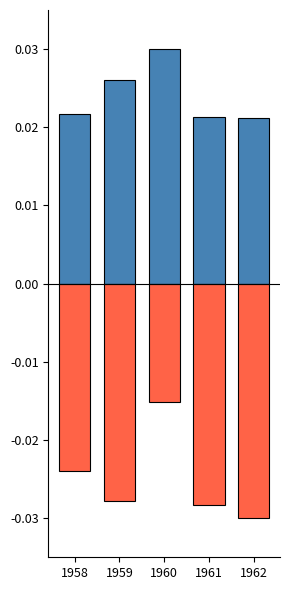

The ΔΑΙ (norm) series shows -0.0 at 1960. True or false?

False